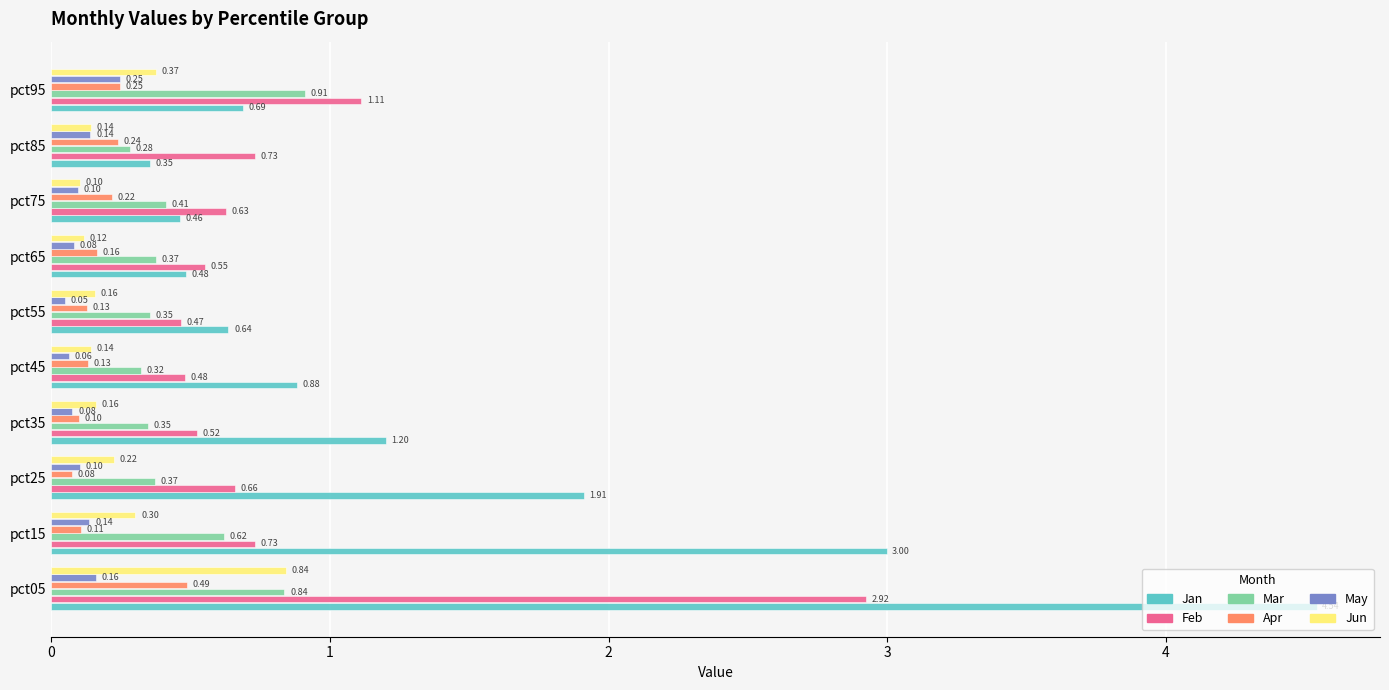

At how many categories does at least one series exceed 0?

10